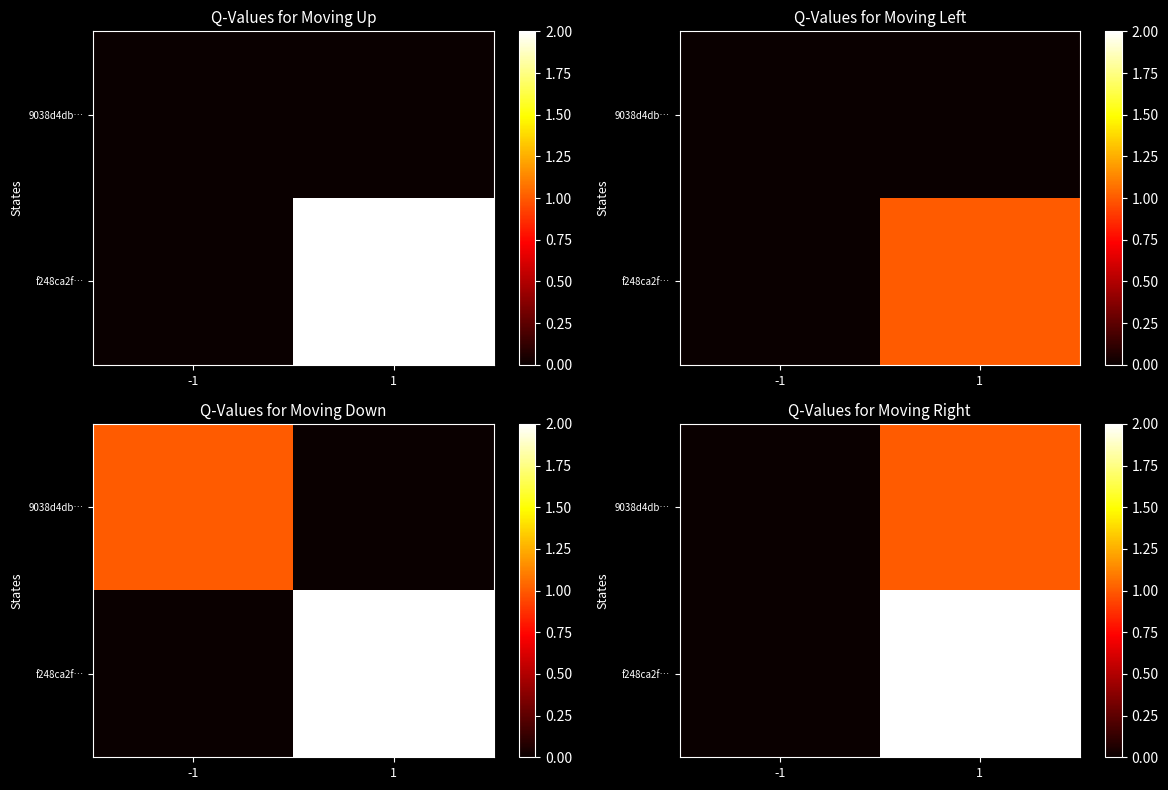

Rank the series at -1 from highest to lowest value.

9038d4db…, f248ca2f…